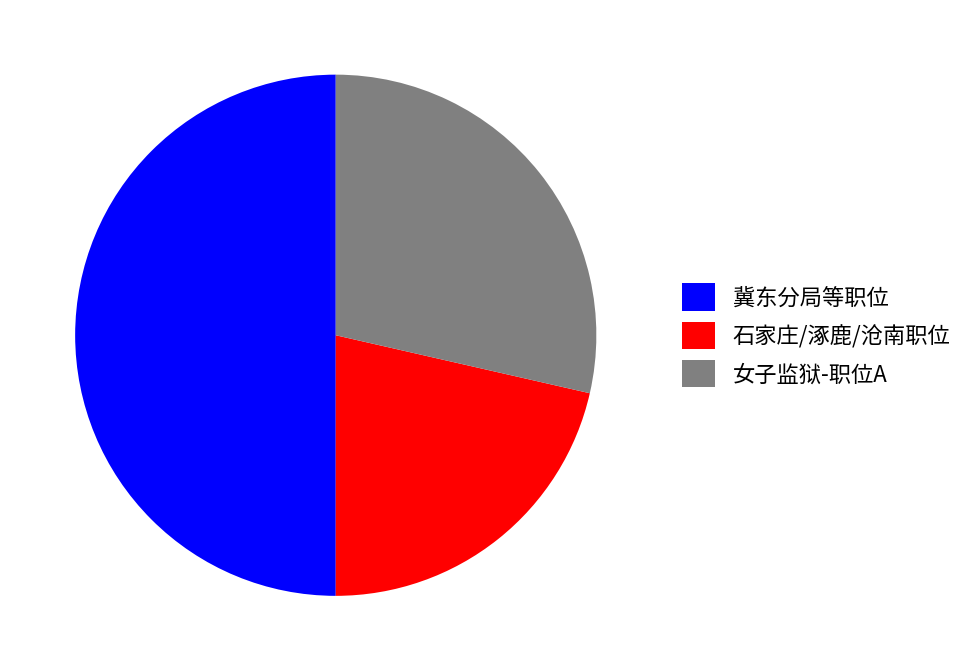

Approximately how many times larger is the value at 石家庄/涿鹿/沧南职位 compared to 女子监狱-职位A?

0.7